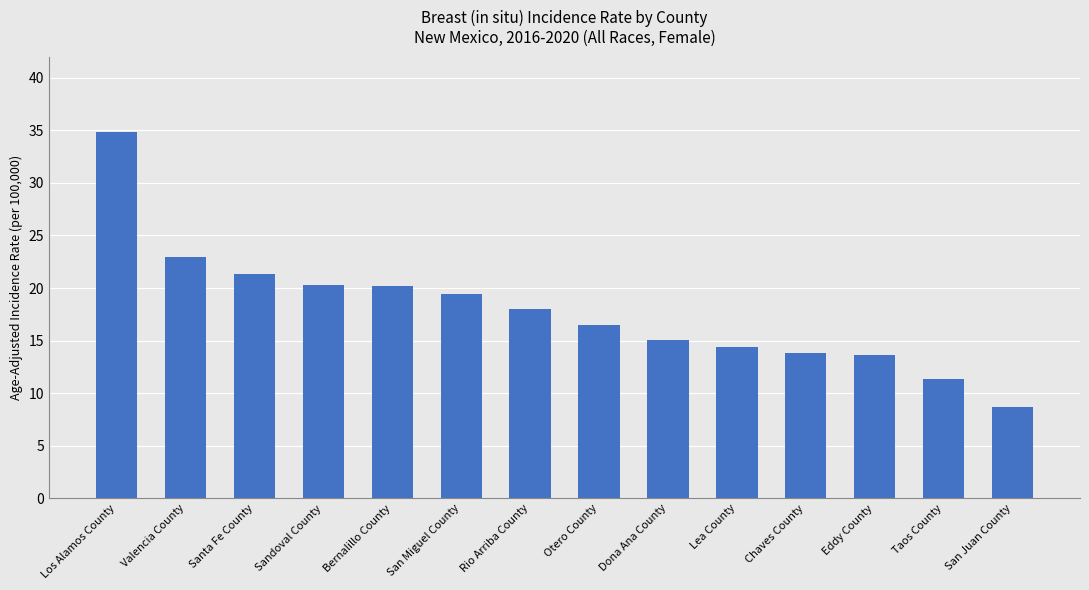

How many data points are less than 18?

7